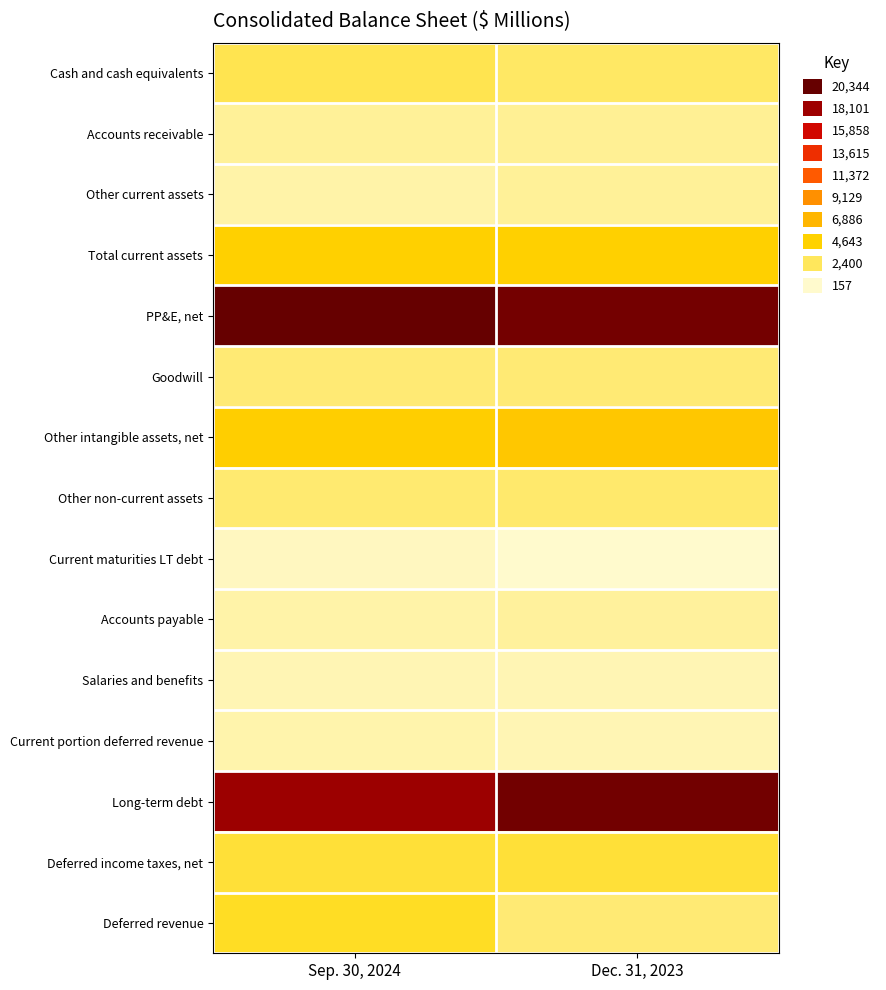

Count the number of categories in the chart.

2